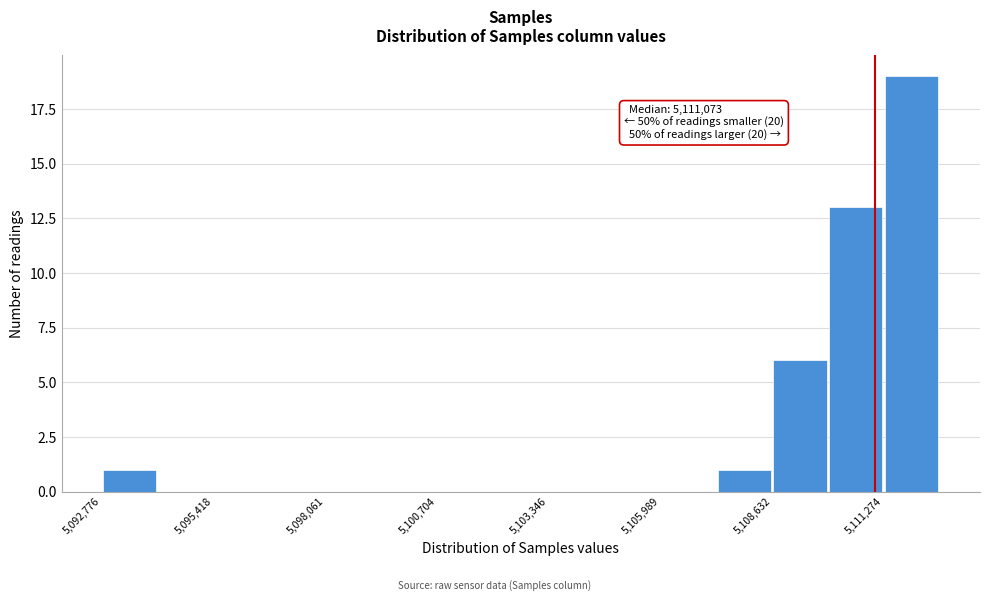

Around what value on the x-axis is the tallest bar? Give the approximate position of its centre, as read against the axis.

5112000